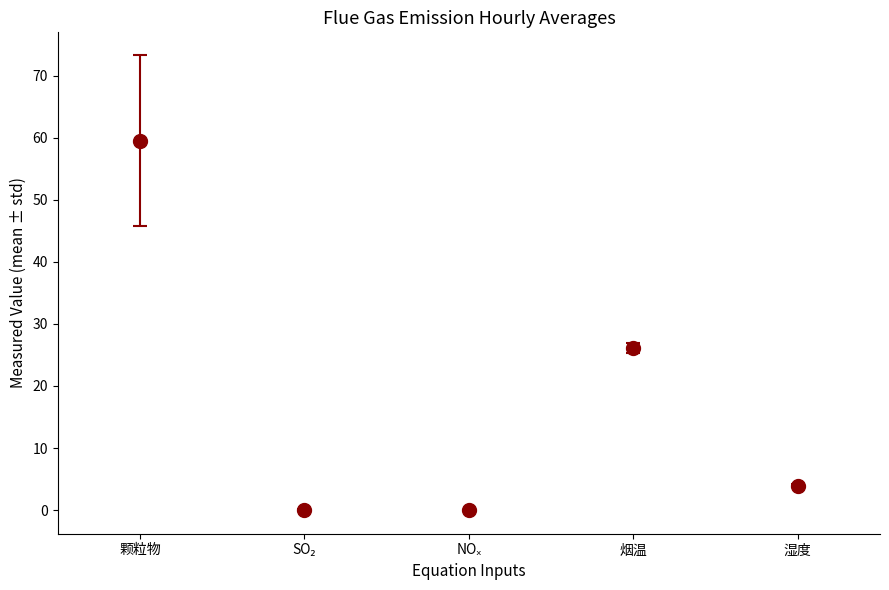

The value of 颗粒物浓度(mg/m³) at 20~21 is 16.1. True or false?

False